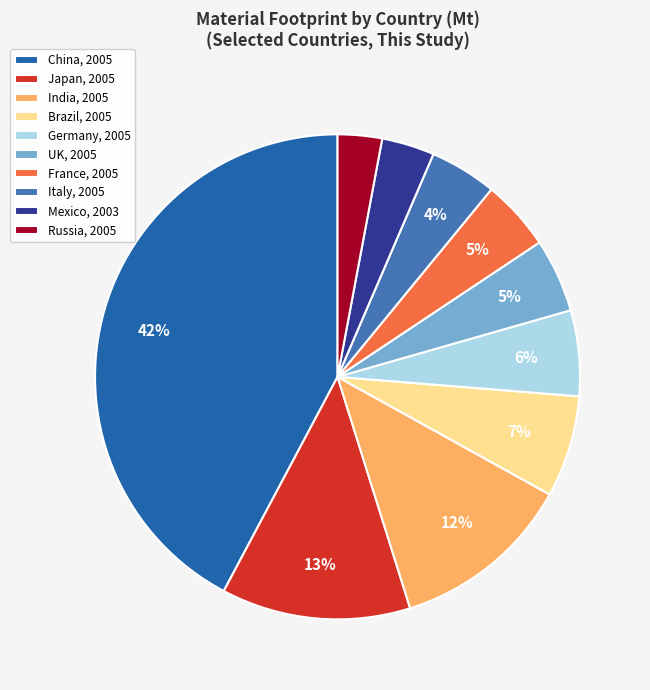

Is there a majority slice in this chart?

No